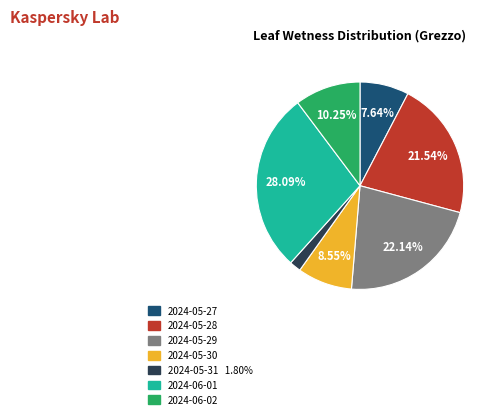

The 2024-05-29 slice represents 22% of the pie. True or false?

True